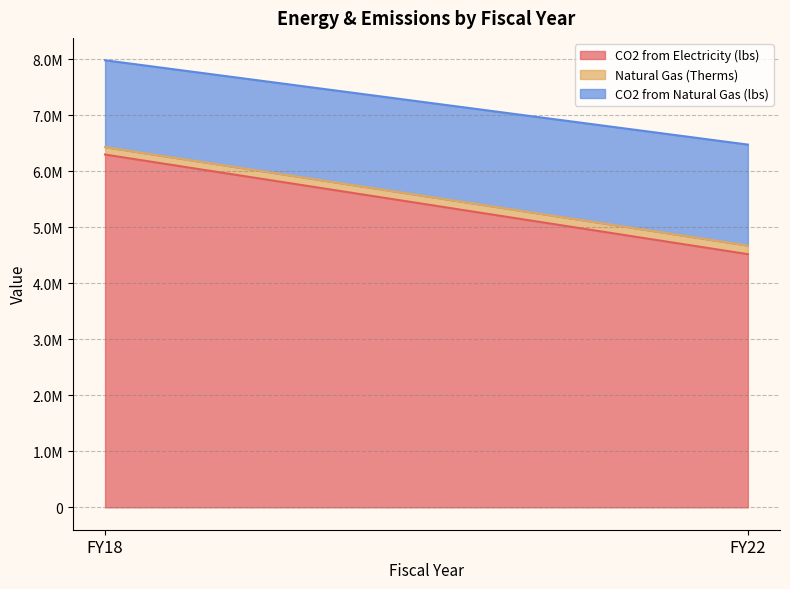

How many lines are shown in the chart?

3